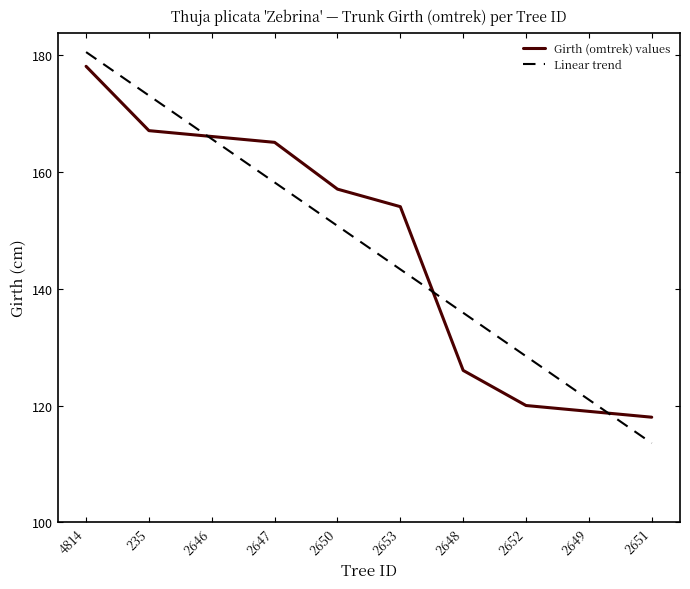

At which label does Linear trend first exceed 150?

4814